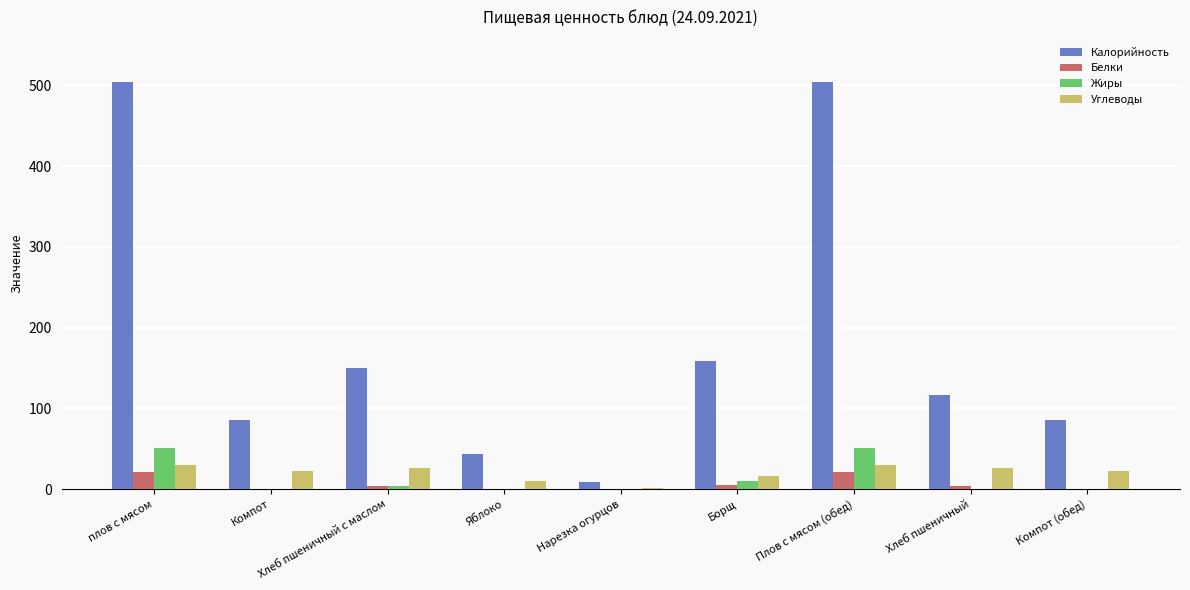

Between Борщ and Плов с мясом (обед), which series saw the biggest shift?

Калорийность